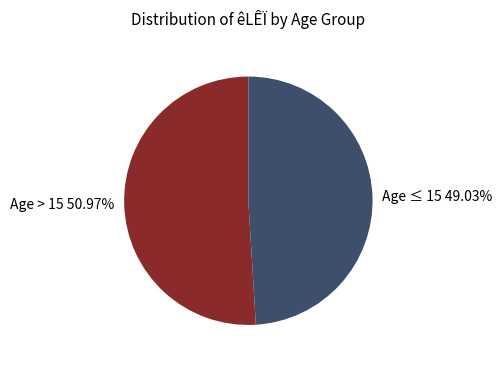

Which slice represents more than half of the pie?

Age > 15 50.97%